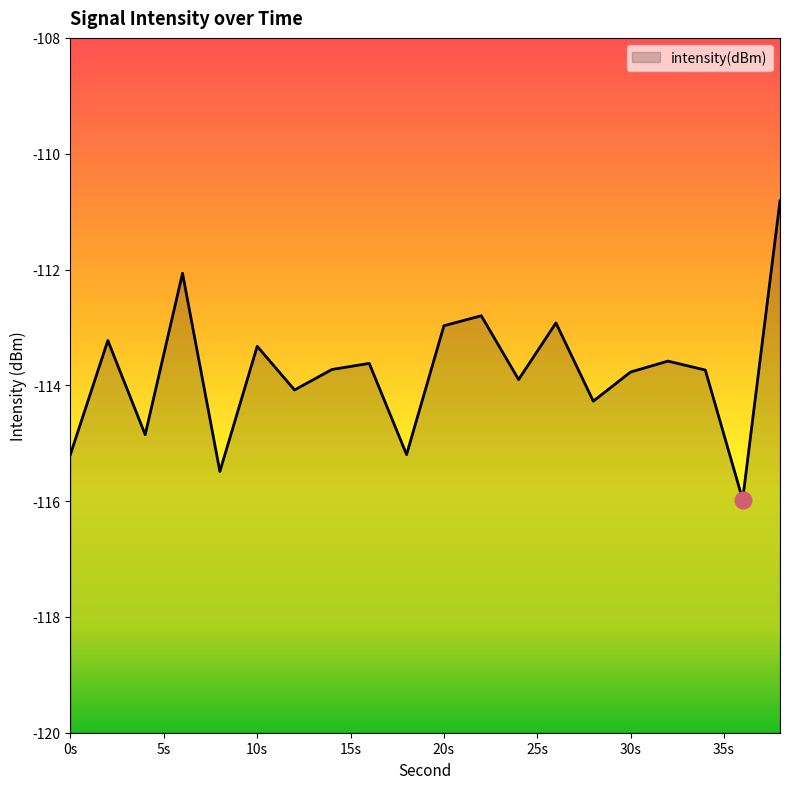

What is the smallest value displayed?

-116.0